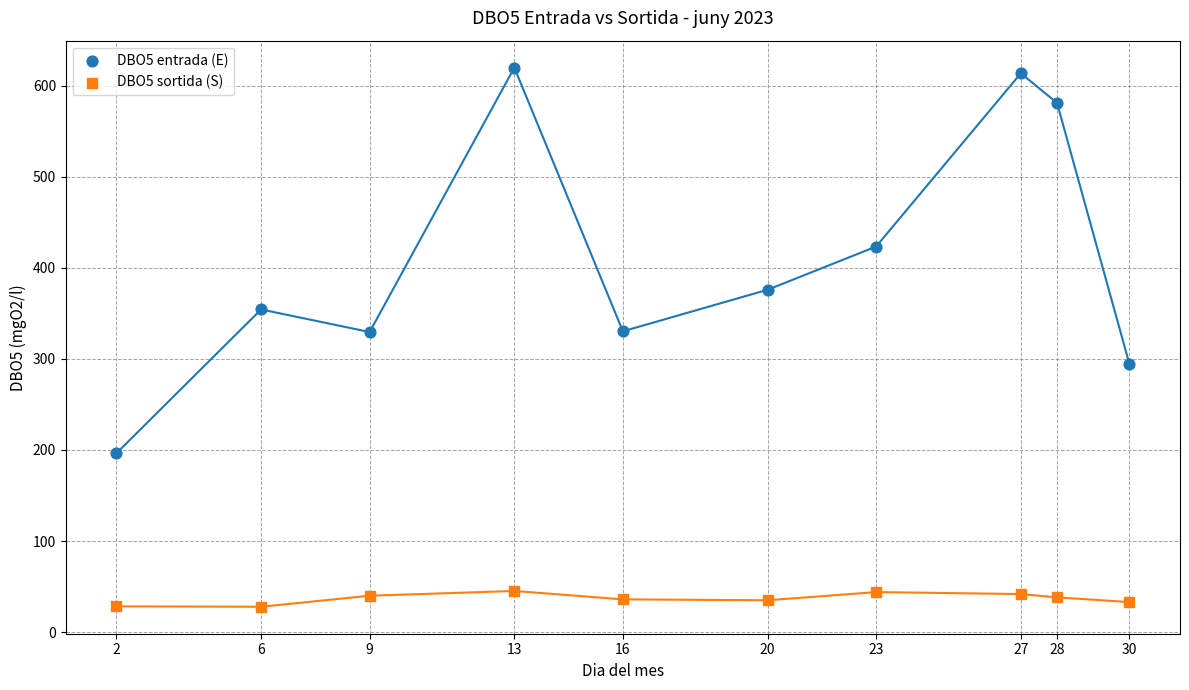

Which series contains the highest Y value?

DBO5 entrada (E)